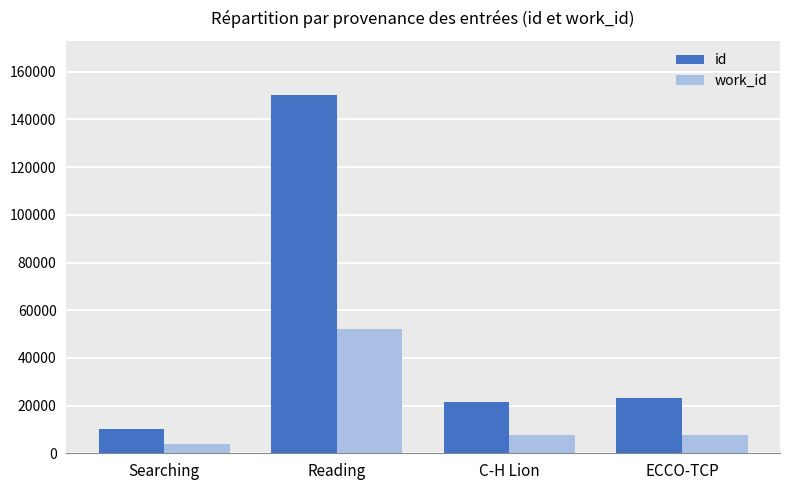

What is the label of the 3rd bar from the left?

C-H Lion